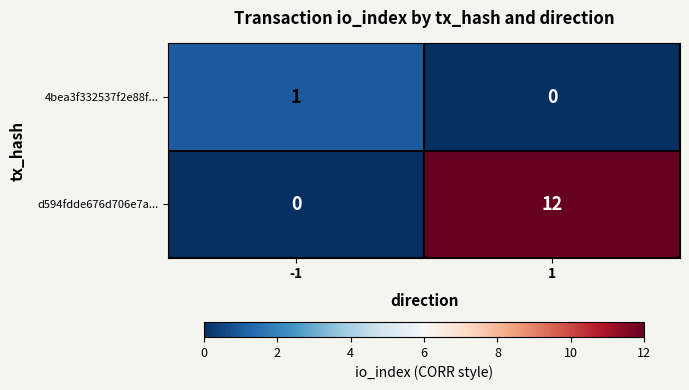

What is the approximate value of d594fdde676d706e7a... at 1?

12